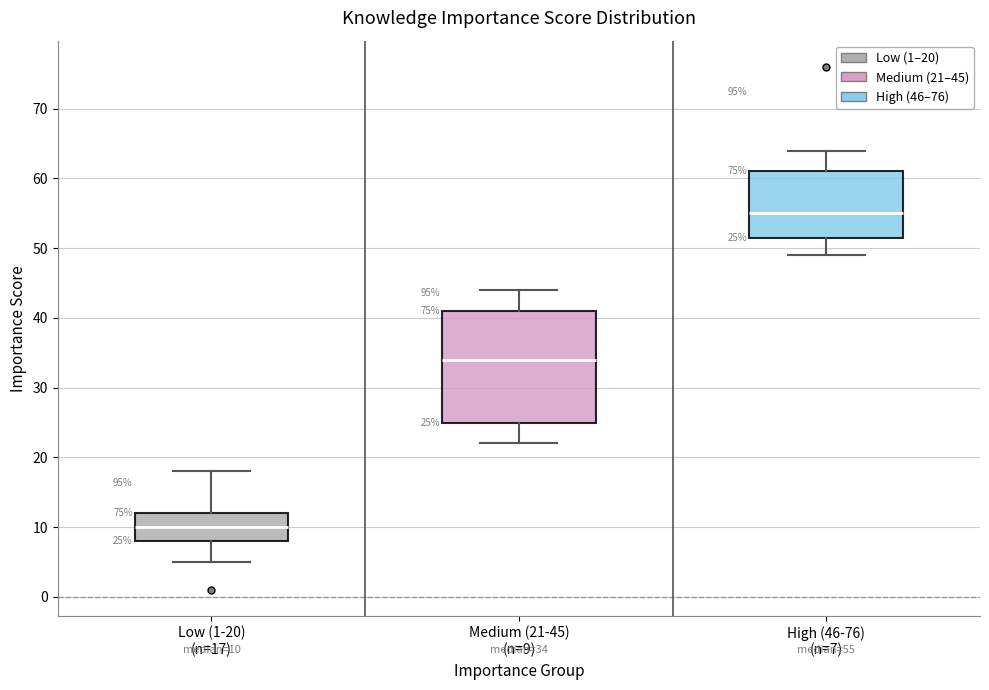

Comparing the boxes themselves (not the whiskers), which one is the tallest?

Medium (21-45) (n=9)